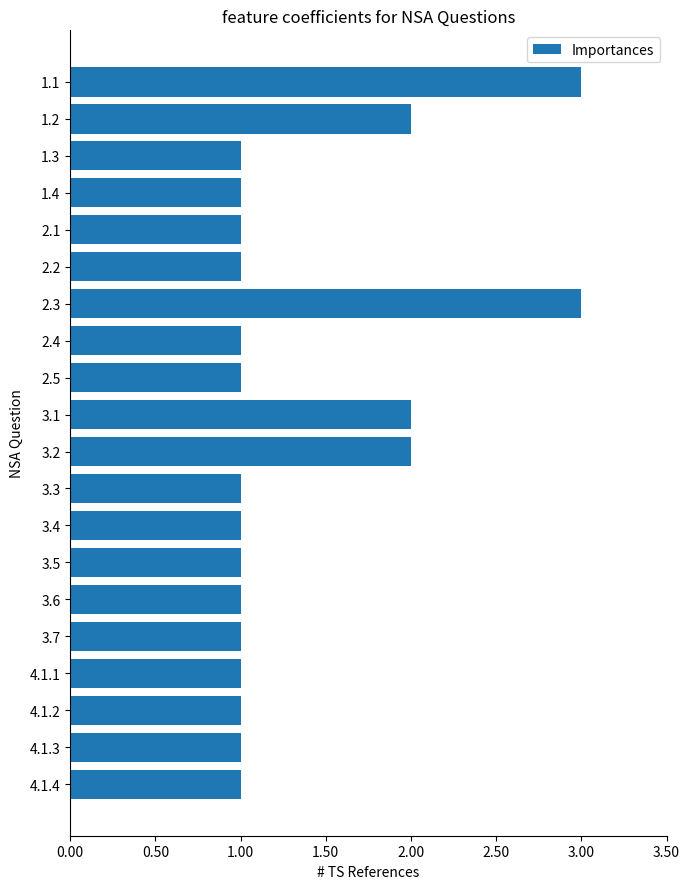

What position from the bottom is 3.7?

5